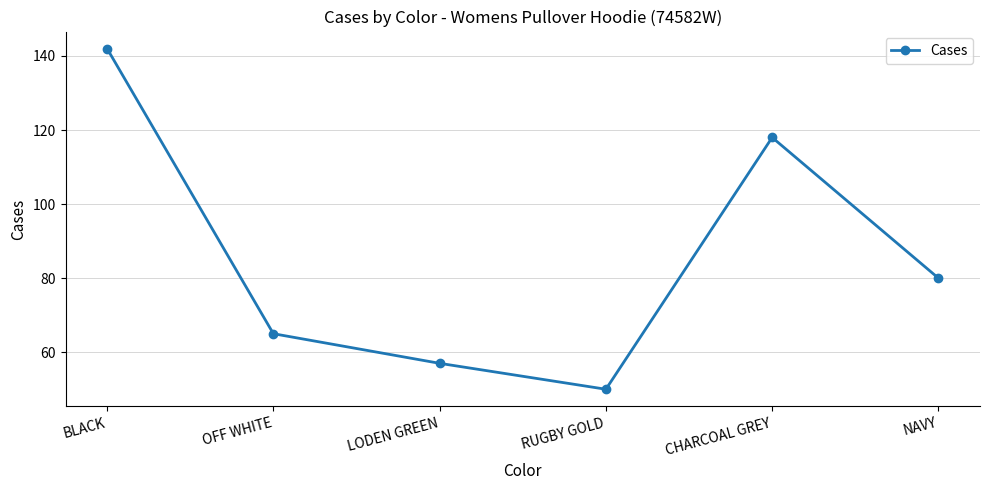

Which category has the highest value across all series?

BLACK